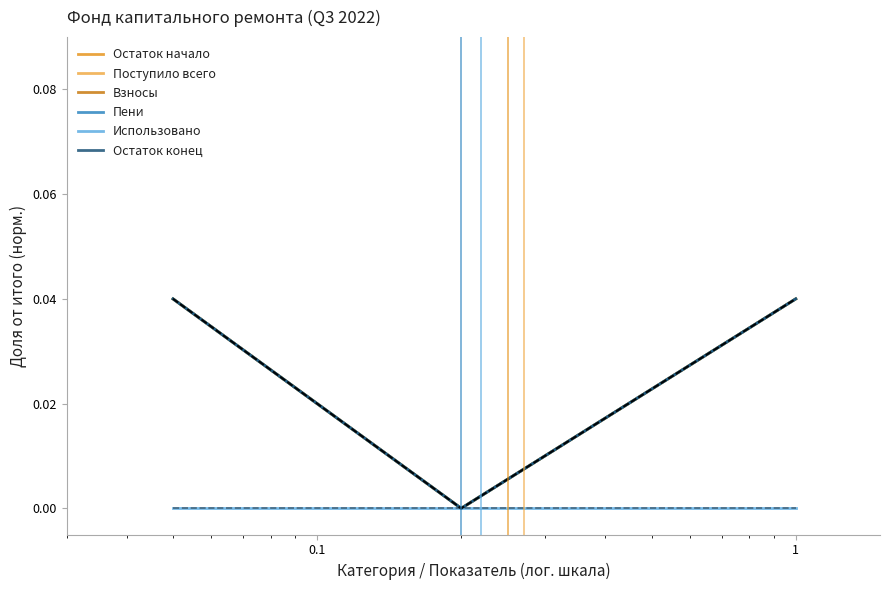

Is this an area chart (filled region under the line)?

No